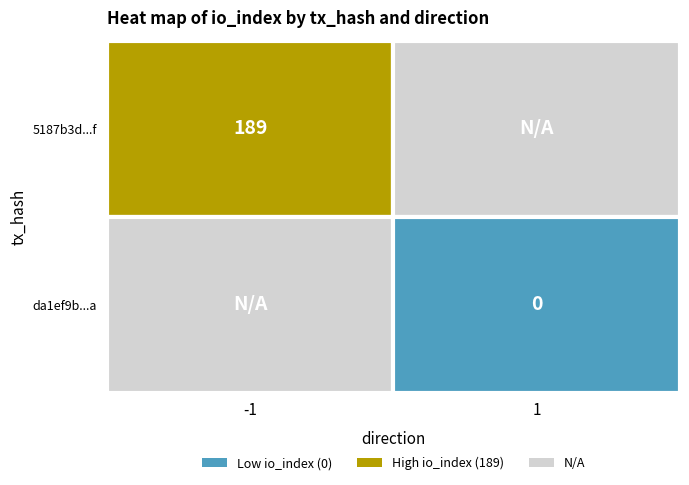

Reading right to left, transcribe all the data shown in this chart.

5187b3d328649e3074acdddf4353ac32e3f9b5f: io_index=189	direction=-1
da1ef9b5f6e50b7cbec3258c31a5a726e9c97ba: io_index=0	direction=1